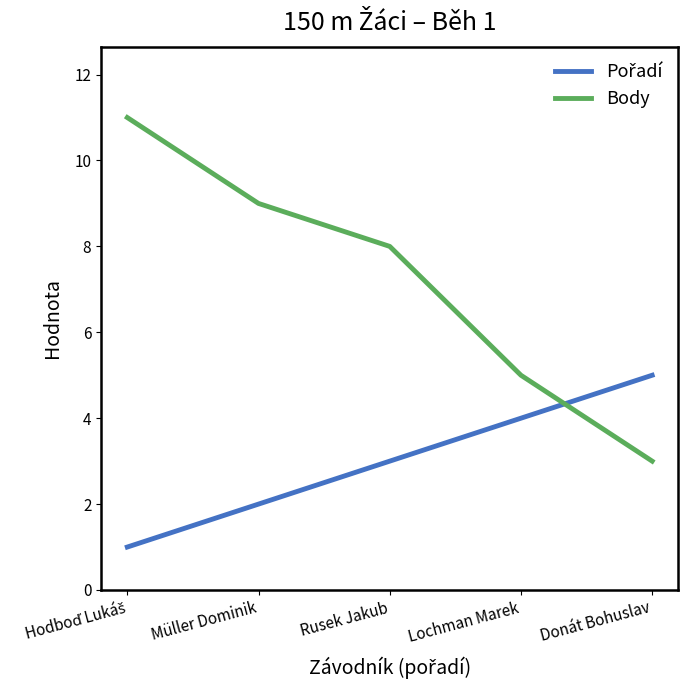

Count the number of categories in the chart.

5